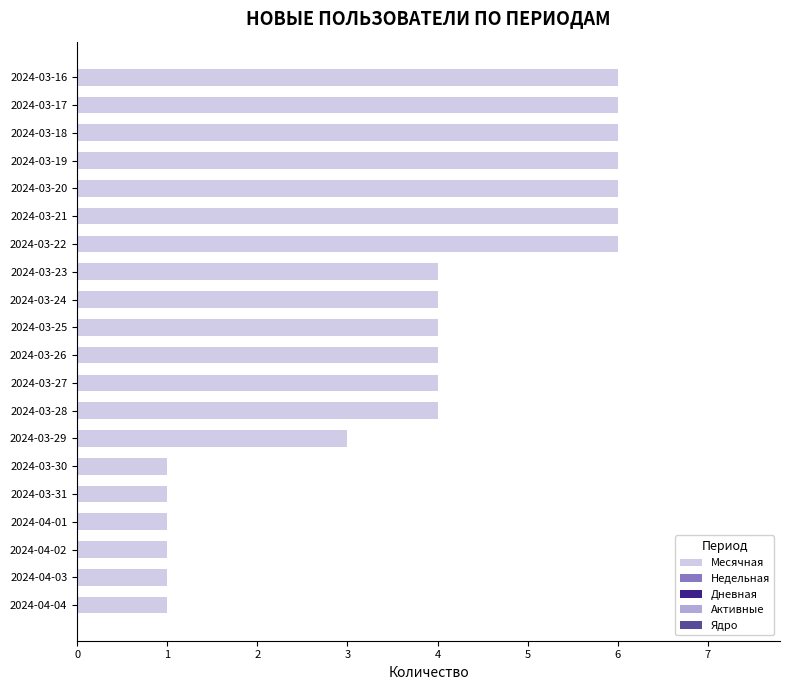

What is the change in value from 2024-03-31 to 2024-03-28?

+3